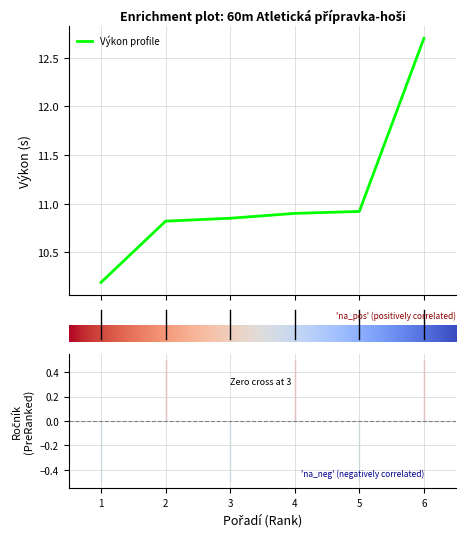

The chart shows a value of 19.3 at 5. True or false?

False